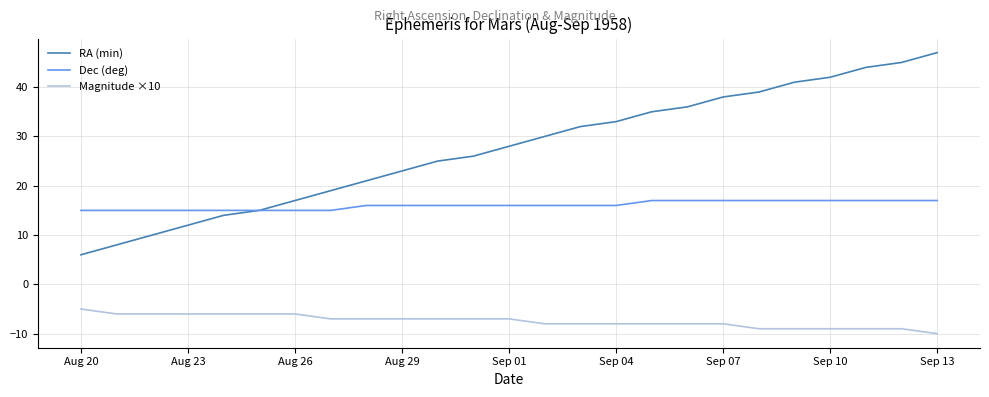

Which series has the widest spread of values?

RA (min)